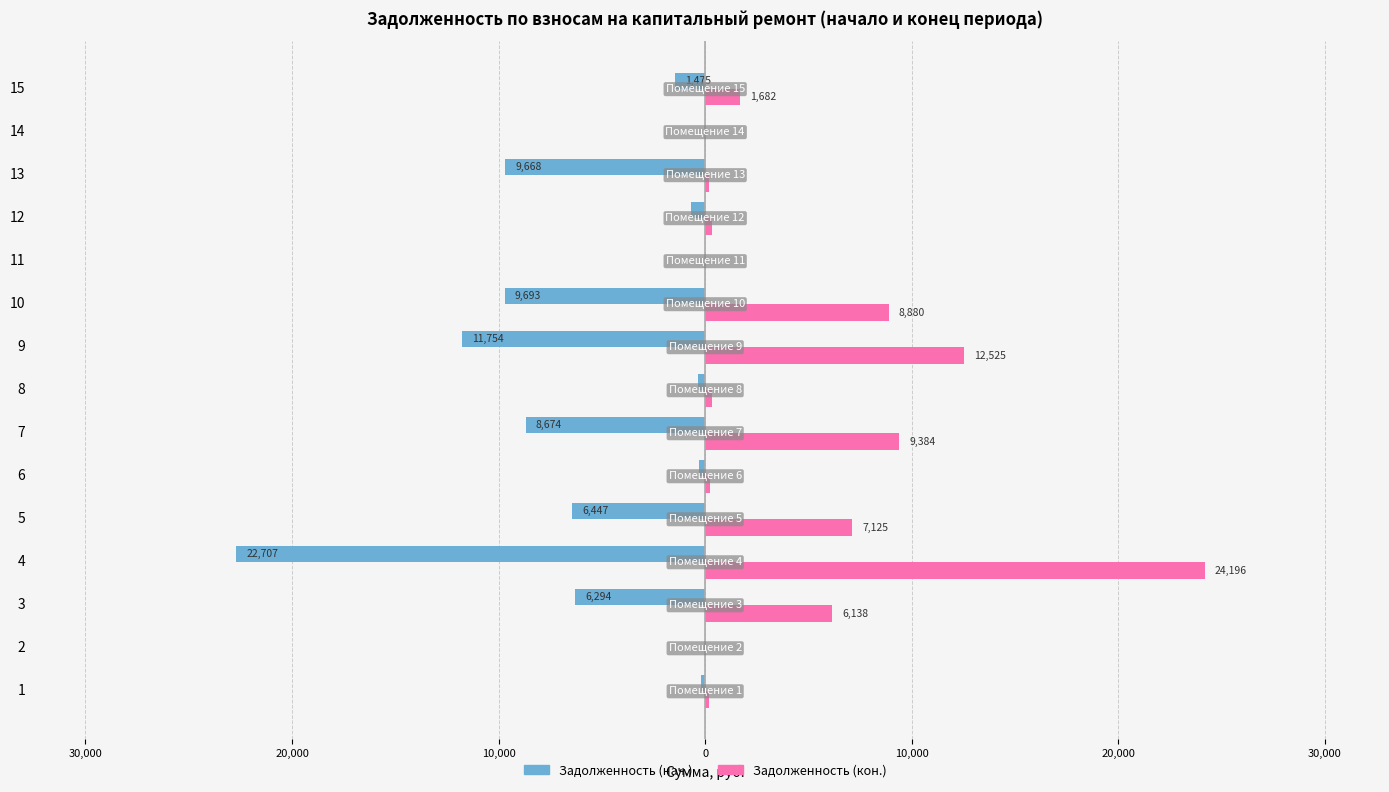

Which has a higher value, 13 or 12?

12